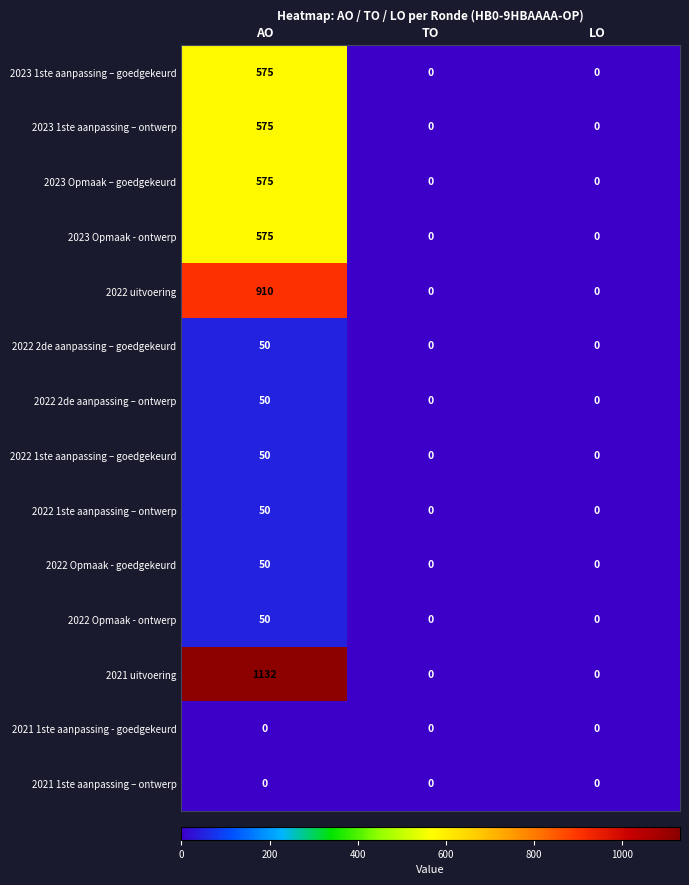

What is the sum of the 2023 1ste aanpassing – ontwerp values at AO and TO?

575